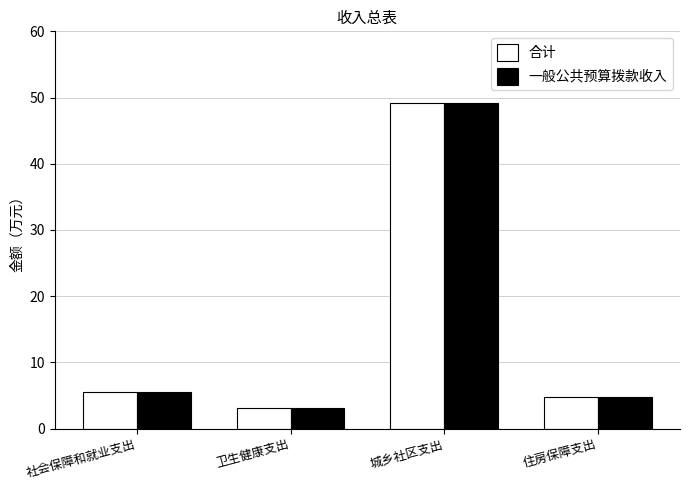

What is the value of the 一般公共预算拨款收入 bar at the 3rd from the left?

49.2